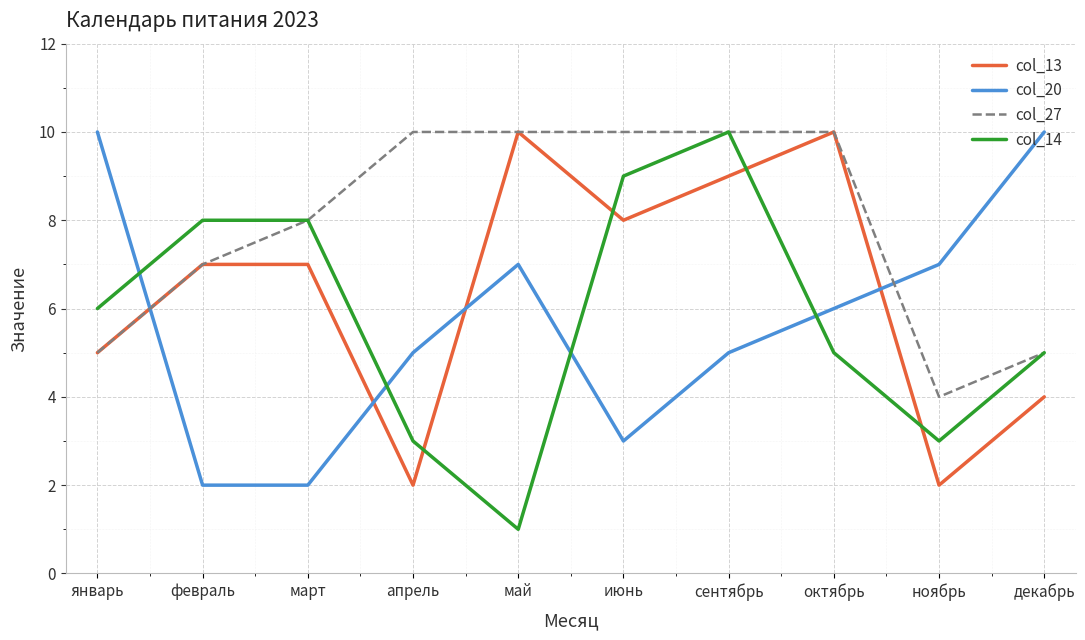

What is the average value of the col_27 series?

8